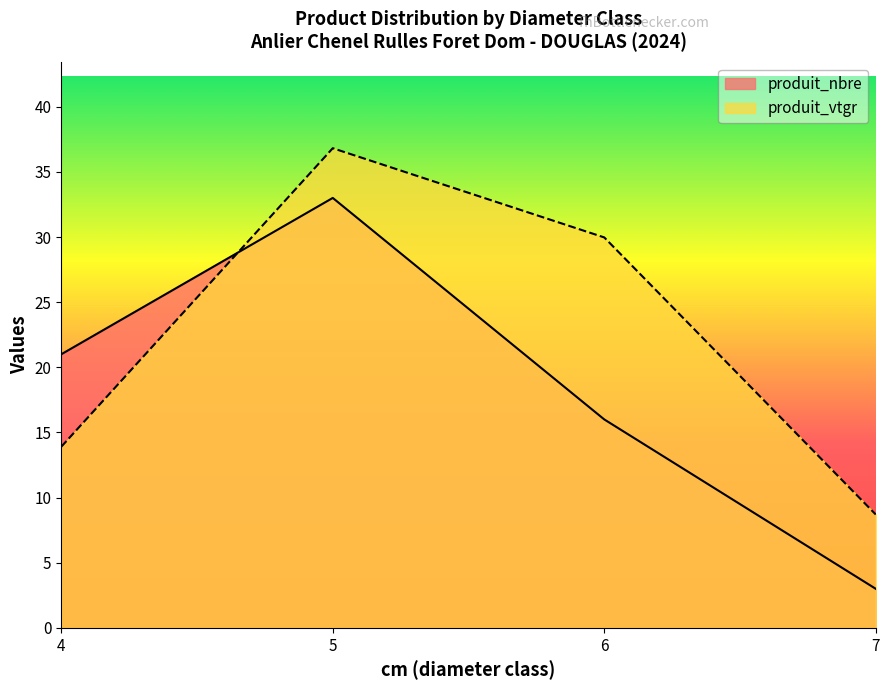

After their last crossing, which series has the higher values: produit_nbre or produit_vtgr?

produit_vtgr